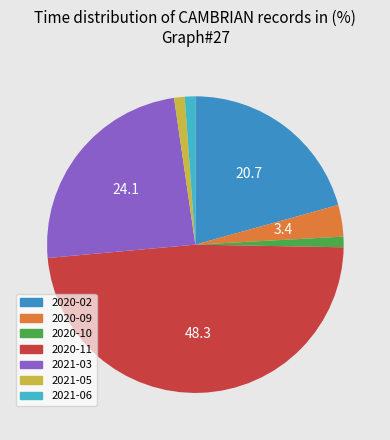

How many segments does this pie chart have?

7